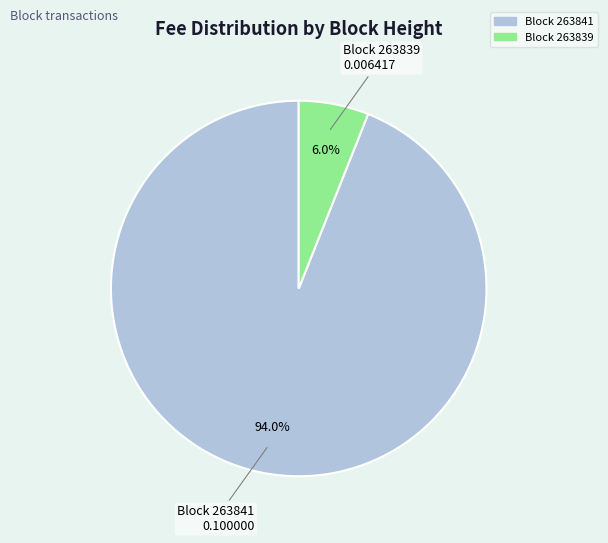

Between Block 263839 and Block 263841, which is larger?

Block 263841